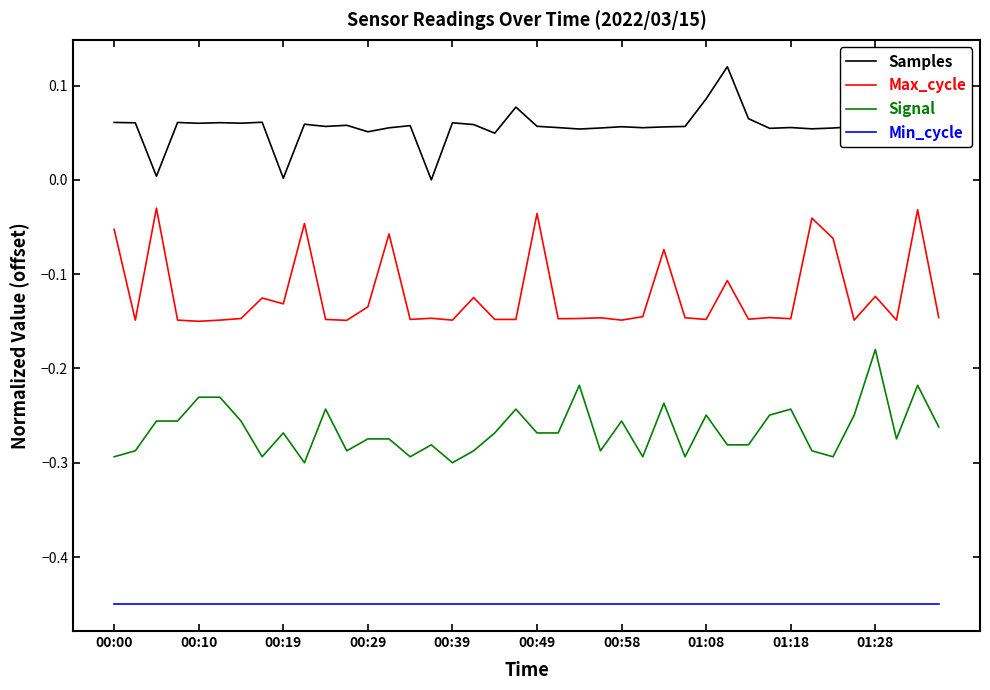

Rank the series by their average value, from highest to lowest.

Samples, Max_cycle, Signal, Min_cycle